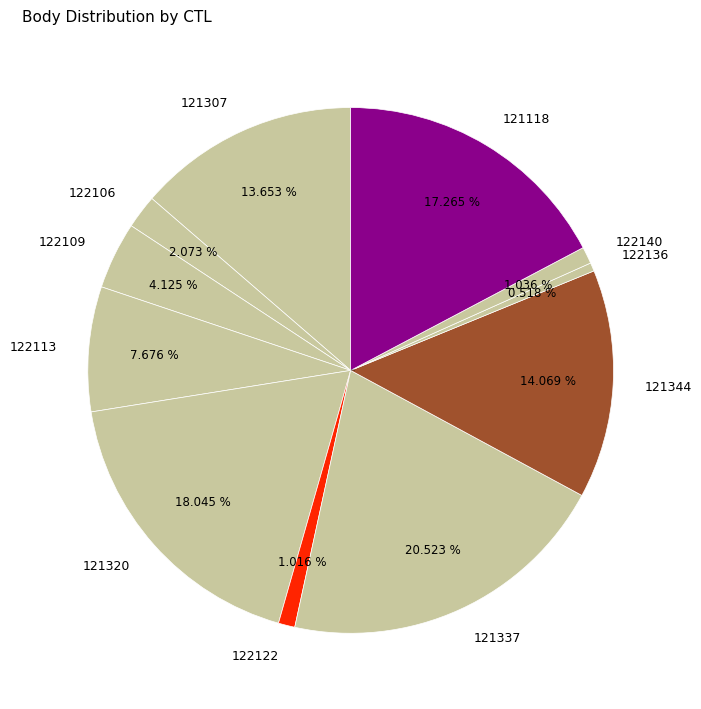

How many slices are in this pie chart?

11